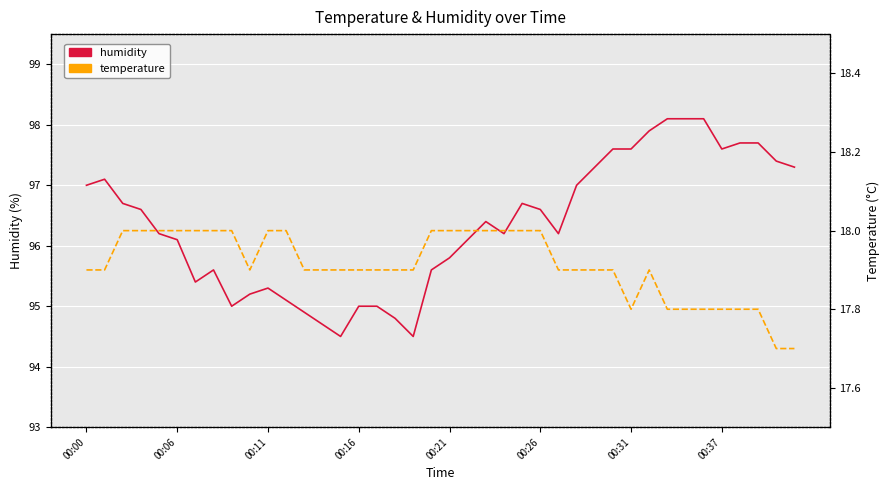

What is the approximate value of temperature at 17?

17.9